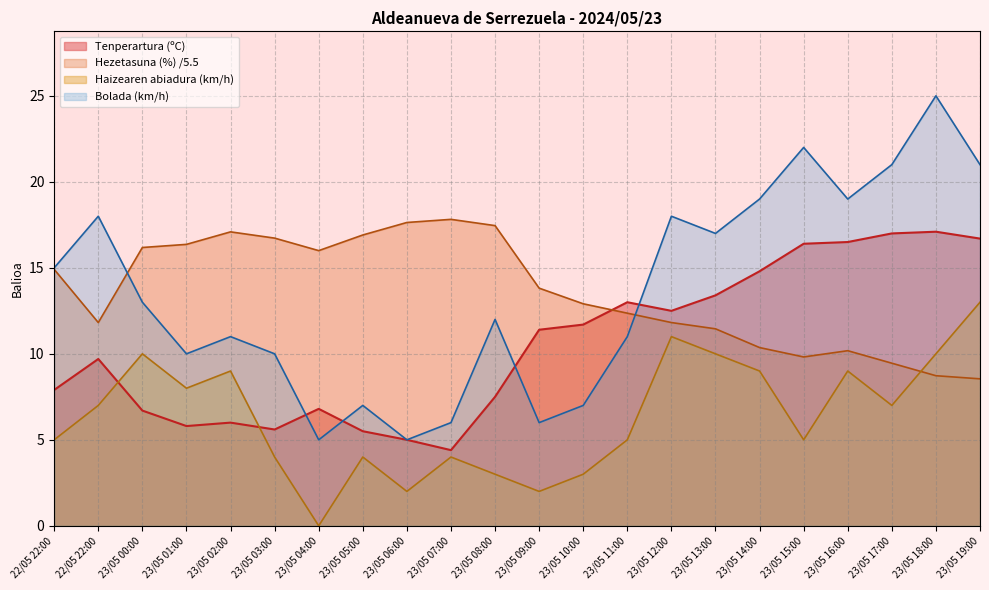

At which category does the chart reach its peak across all series?

23/05 18:00